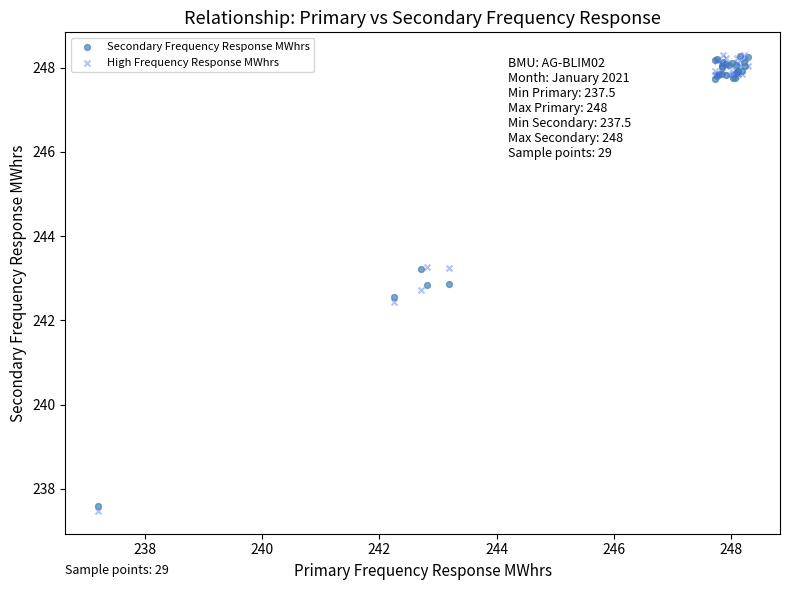

In the Secondary Frequency Response MWhrs series, what Y value is closest to 242?

242.6